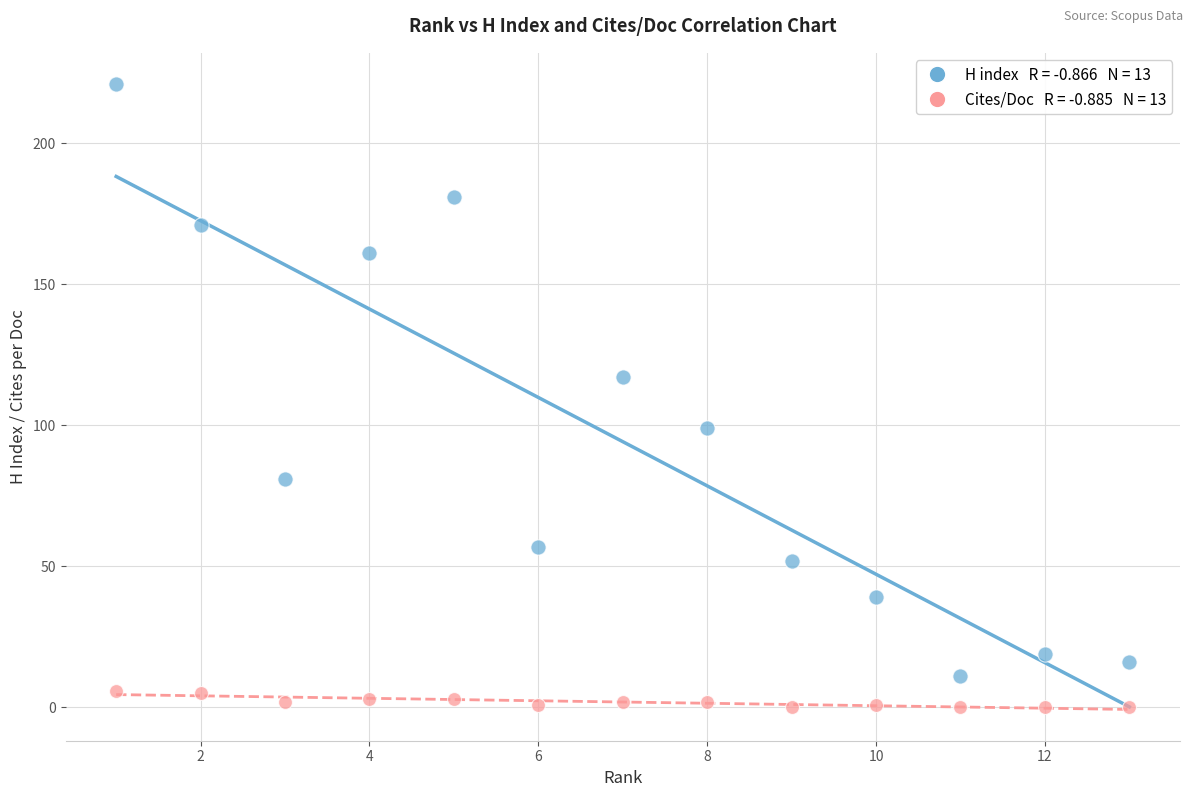

Across all data points, what is the range of Y values (max minus min)?

221